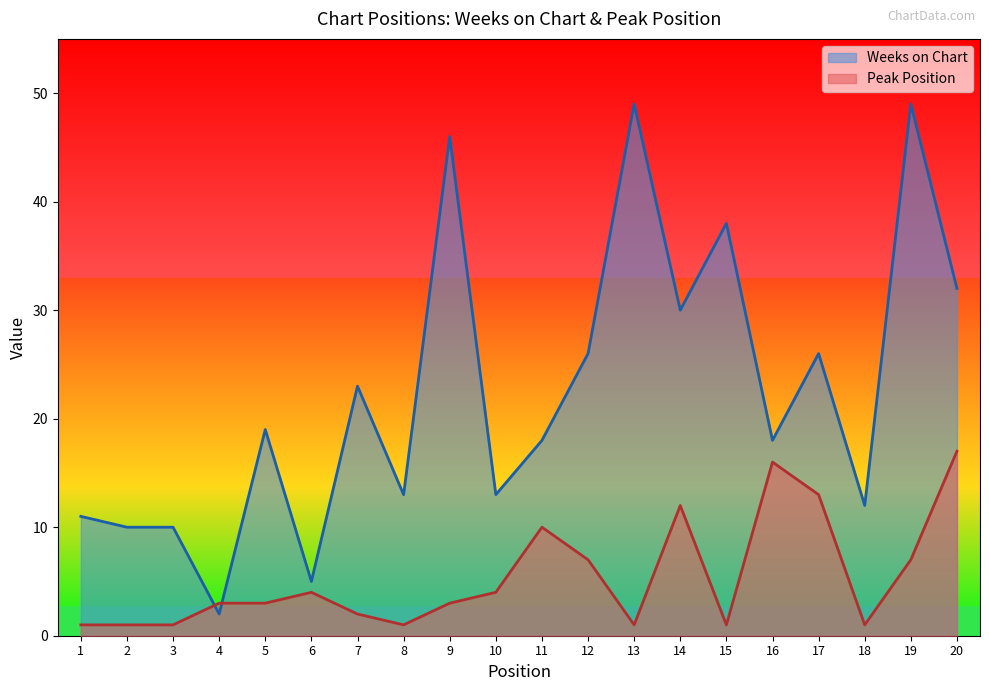

Count the number of categories in the chart.

20